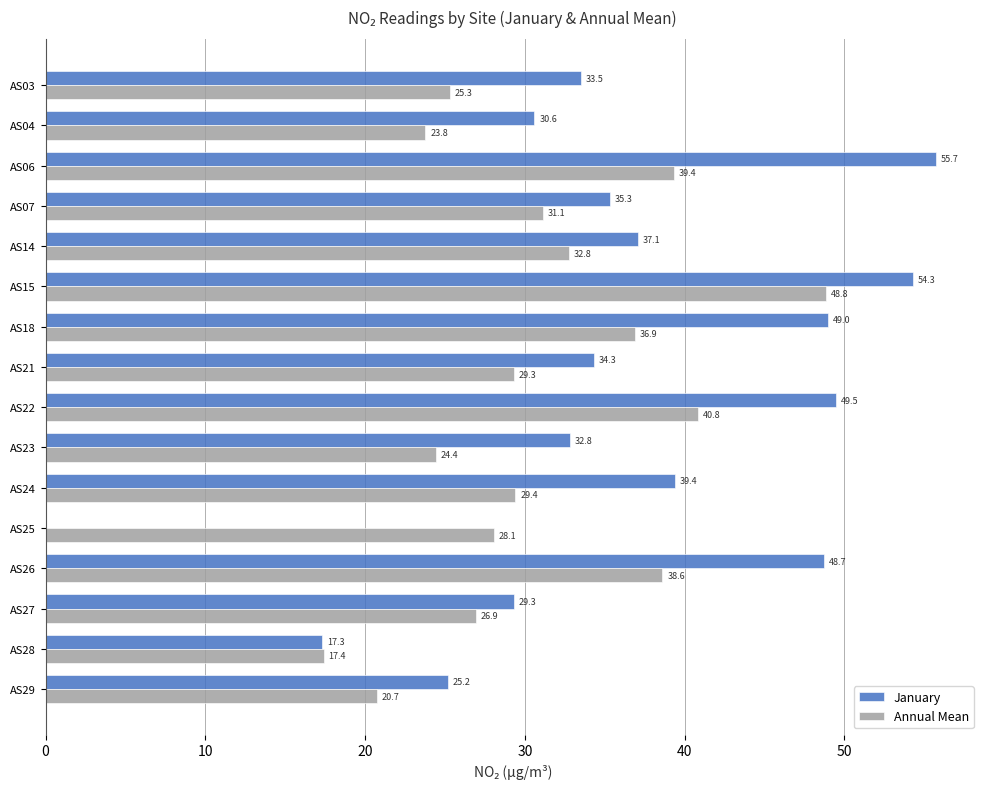

What is the greatest value displayed?

55.7